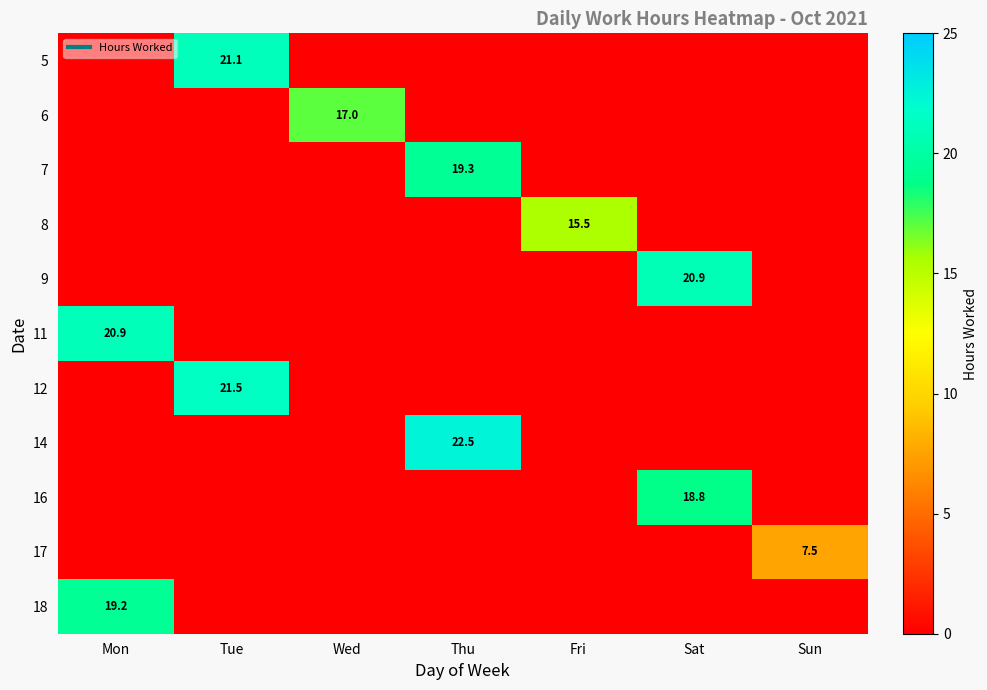

The 14 series shows 10.4 at Sun. True or false?

False